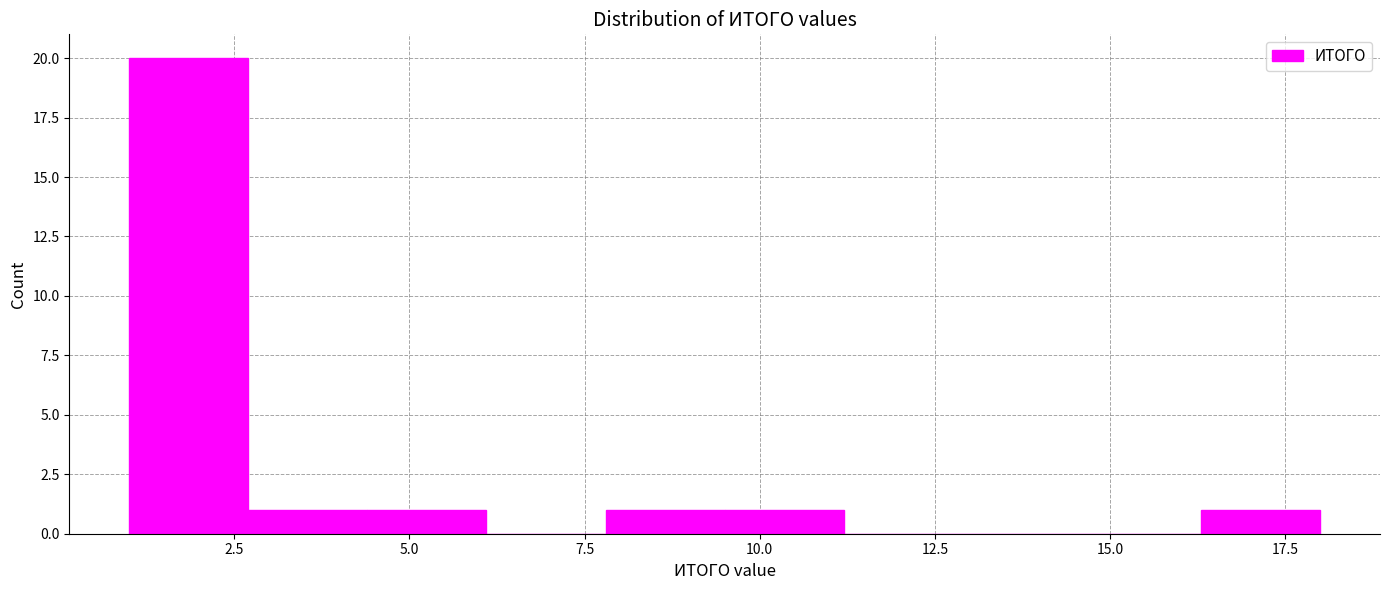

Around what value on the x-axis is the tallest bar? Give the approximate position of its centre, as read against the axis.

2.0